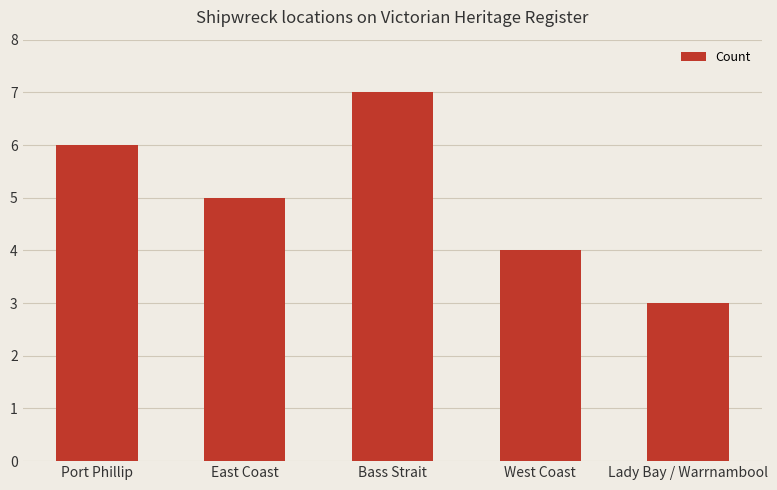

How many bars are there in total?

5